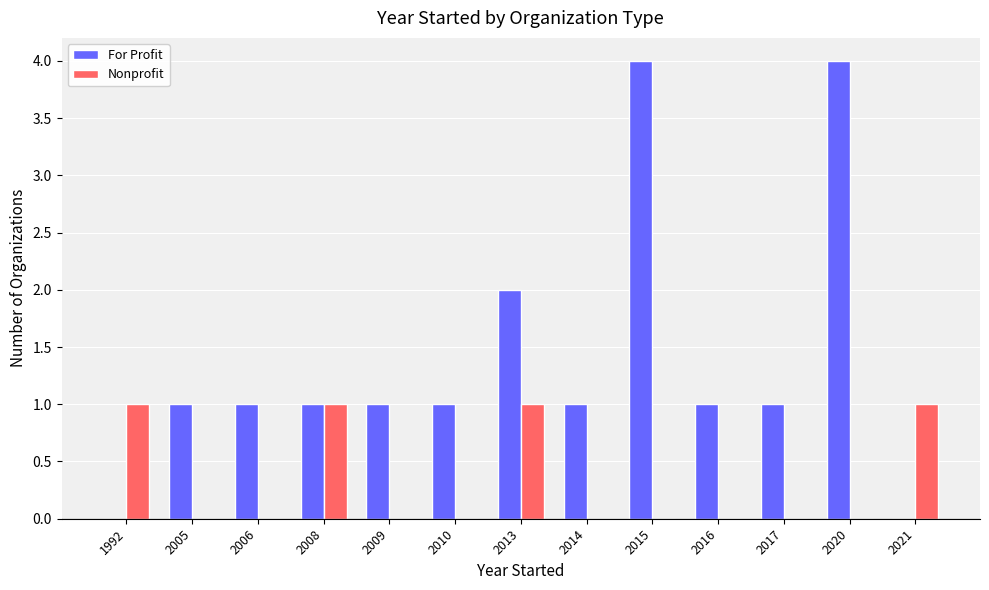

True or false: Nonprofit has a value of 2 at 1992.

False